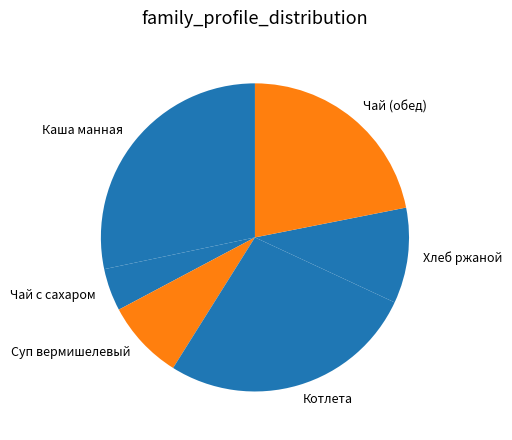

True or false: Чай с сахаром accounts for 4% of the total.

True